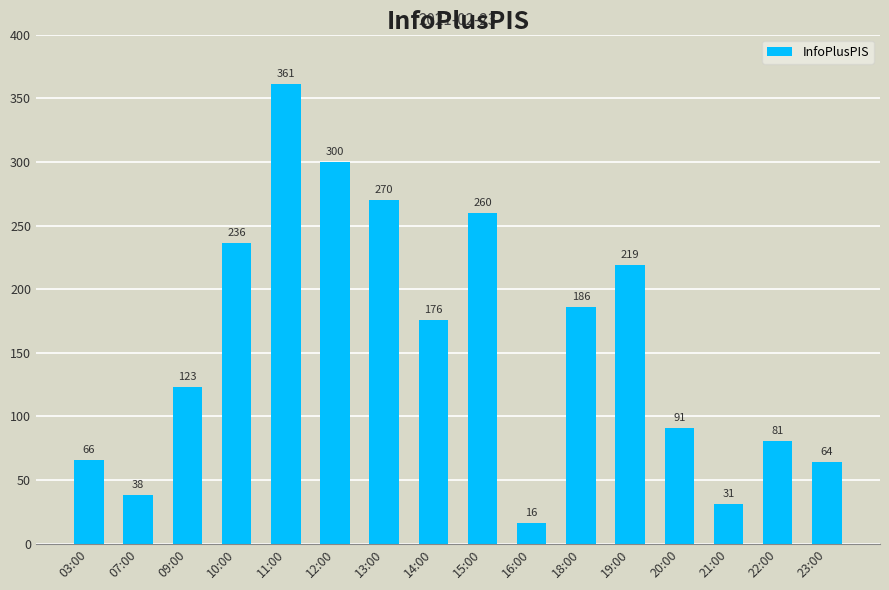

The chart shows a value of 176 at 14:00. True or false?

True